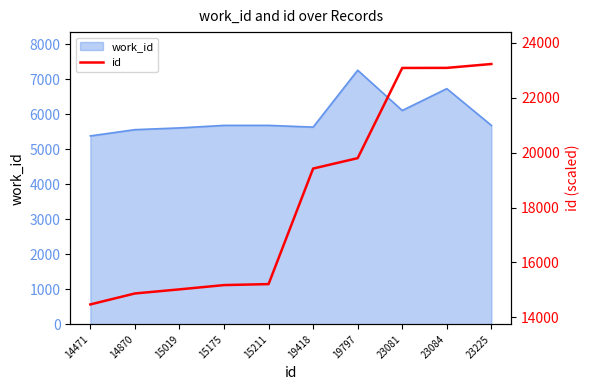

At which category does the chart reach its peak across all series?

23225